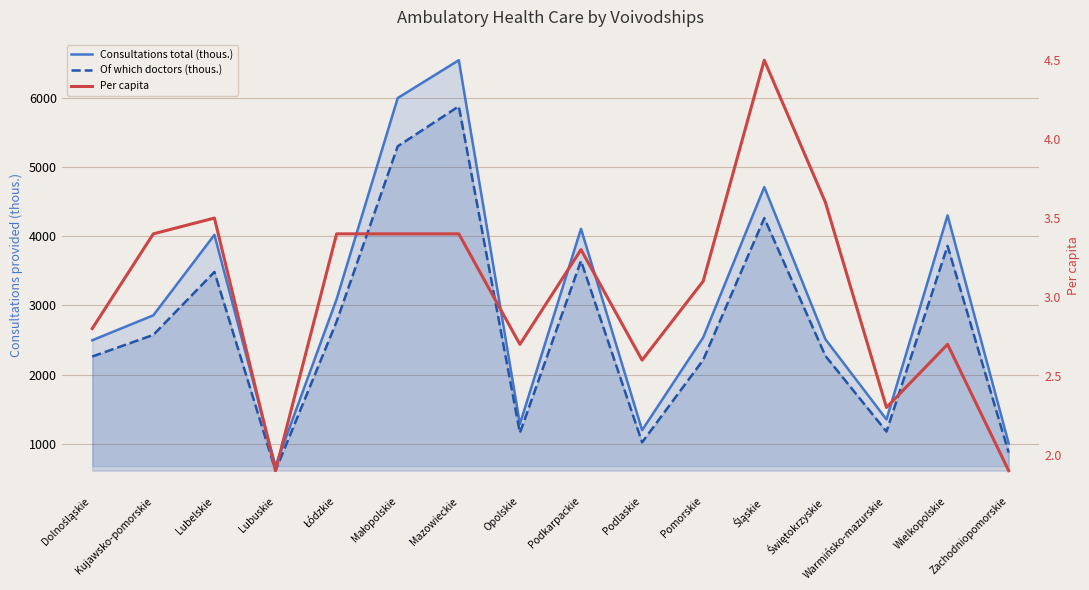

Reading left to right, transcribe all the data shown in this chart.

Consultations total (thous.): 2497.5	2857.6	4019.2	682.2	3091.0	5993.1	6539.4	1289.3	4106.5	1199.5	2537.5	4708.3	2512.8	1354.6	4299.7	1009.7
Of which doctors (thous.): 2262.8	2574.7	3483.9	615.8	2767.2	5296.8	5874.1	1160.8	3643.7	1024.1	2213.8	4260.5	2272.2	1179.4	3859.4	876.6
Per capita: 2.8	3.4	3.5	1.9	3.4	3.4	3.4	2.7	3.3	2.6	3.1	4.5	3.6	2.3	2.7	1.9